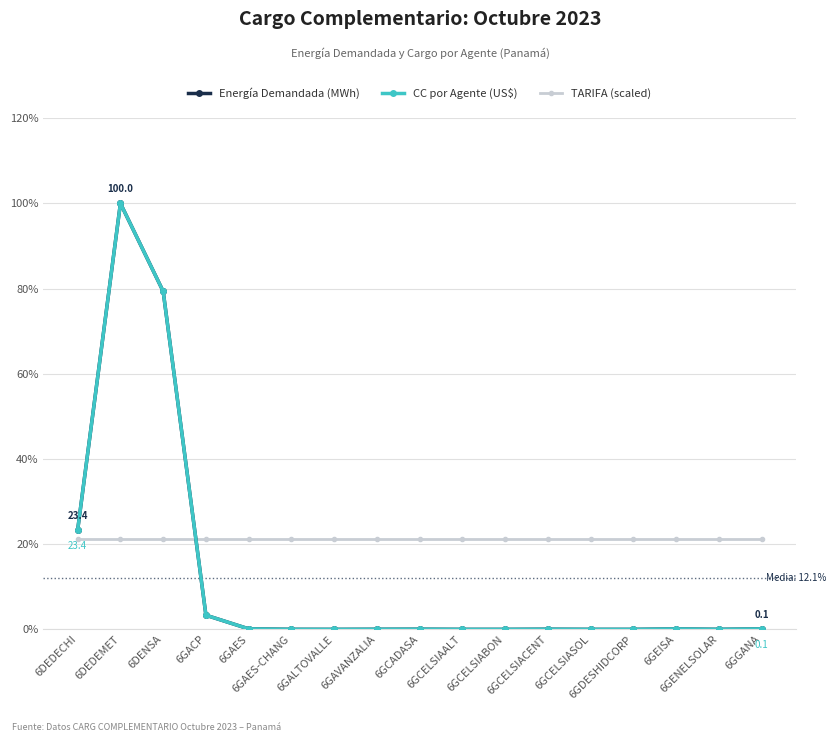

How many lines are shown in the chart?

3